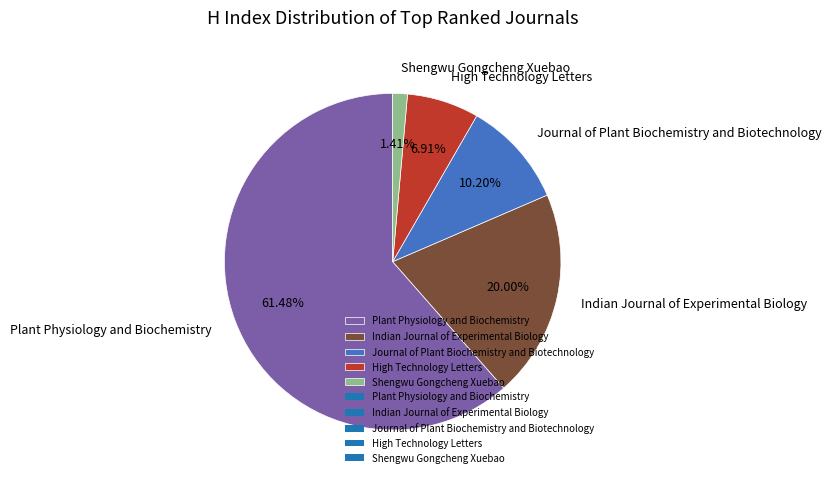

Rank the categories by value from highest to lowest.

Plant Physiology and Biochemistry, Indian Journal of Experimental Biology, Journal of Plant Biochemistry and Biotechnology, High Technology Letters, Shengwu Gongcheng Xuebao